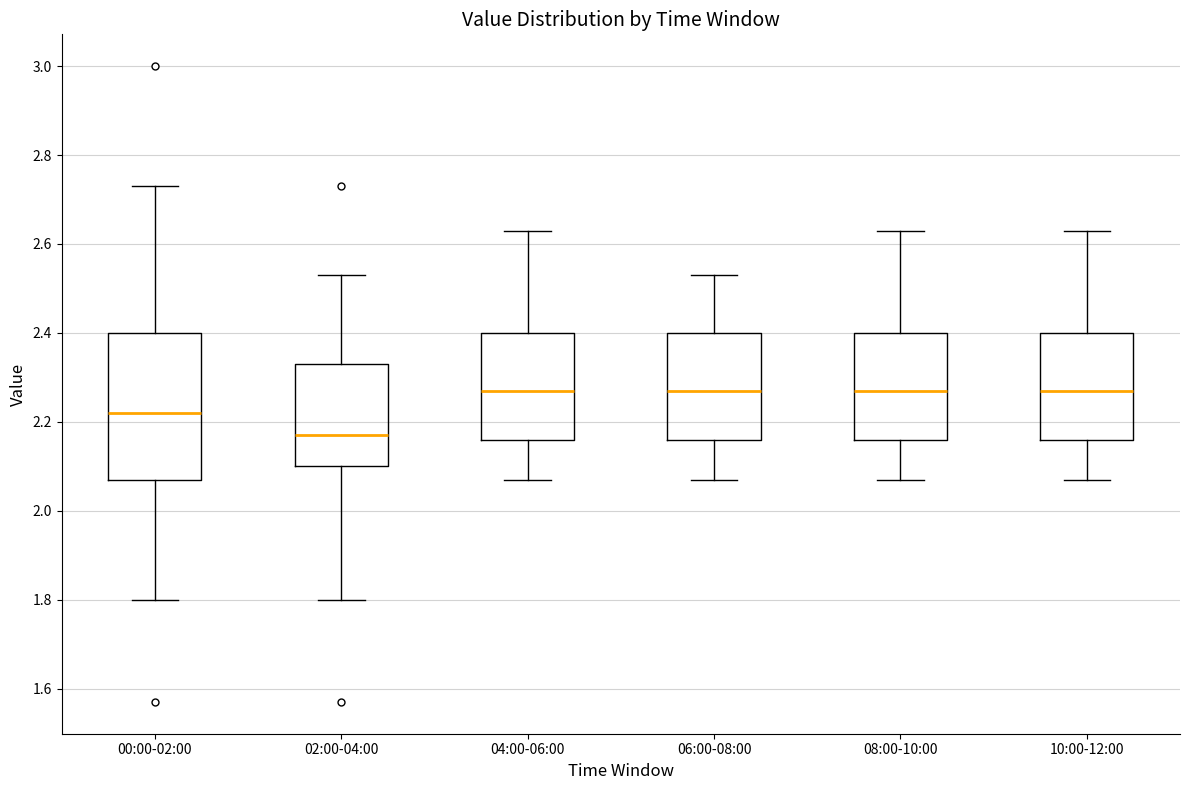

Reading left to right, read every box against the y-axis: the position of its median line, the range the box covers, and the ends of its whiskers. The values are not printed on the chart, so give them approximately, as read against the axis.

00:00-02:00: median 2.22, box 2.08 to 2.40, whiskers 1.80 to 2.74
02:00-04:00: median 2.18, box 2.10 to 2.34, whiskers 1.80 to 2.54
04:00-06:00: median 2.28, box 2.16 to 2.40, whiskers 2.08 to 2.64
06:00-08:00: median 2.28, box 2.16 to 2.40, whiskers 2.08 to 2.54
08:00-10:00: median 2.28, box 2.16 to 2.40, whiskers 2.08 to 2.64
10:00-12:00: median 2.28, box 2.16 to 2.40, whiskers 2.08 to 2.64